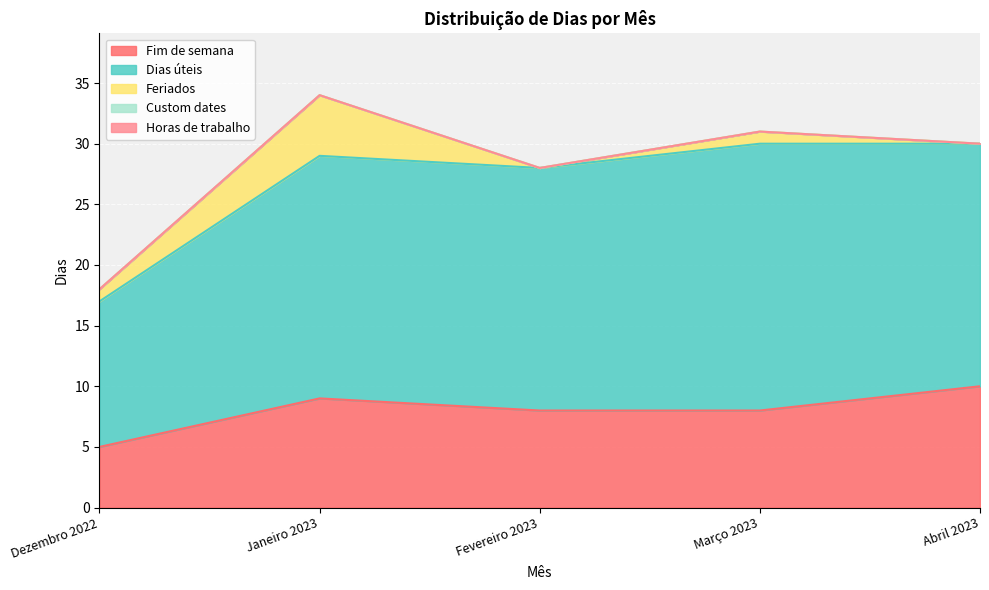

Reading left to right, transcribe all the data shown in this chart.

Fim de semana: 5	9	8	8	10
Dias úteis: 12	20	20	22	20
Feriados: 1	5	0	1	0
Custom dates: 0	0	0	0	0
Horas de trabalho: 0	0	0	0	0